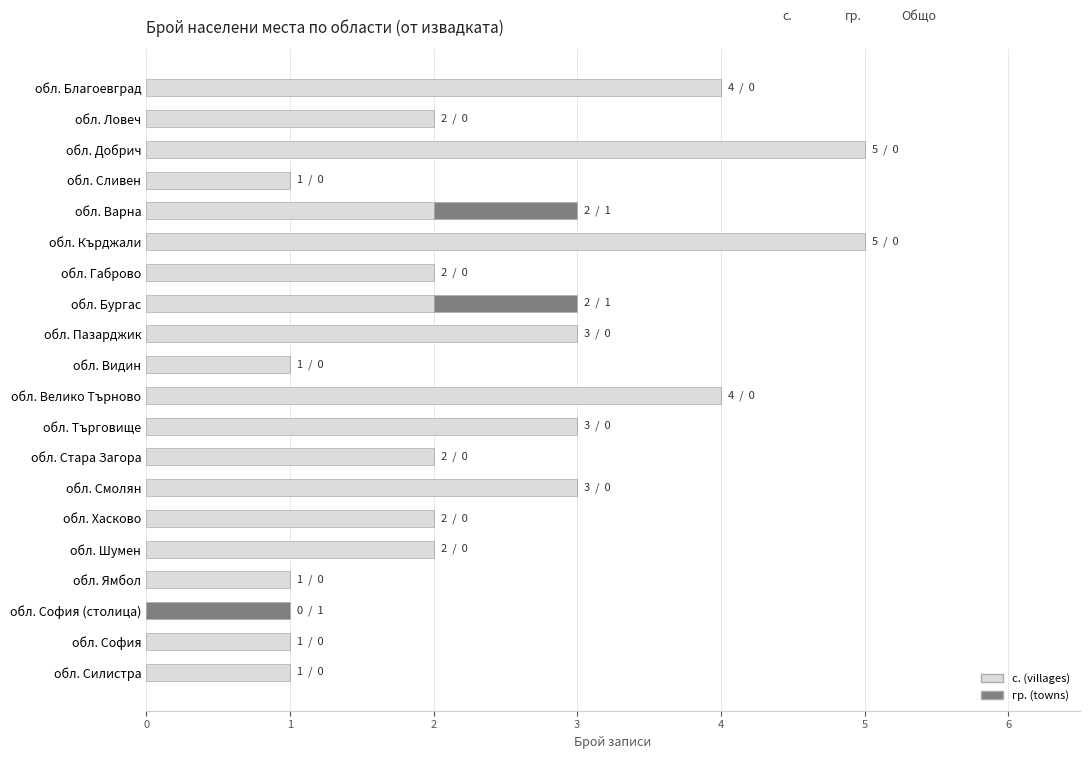

What is the sum of the с. (villages) values at обл. Стара Загора and обл. Хасково?

4